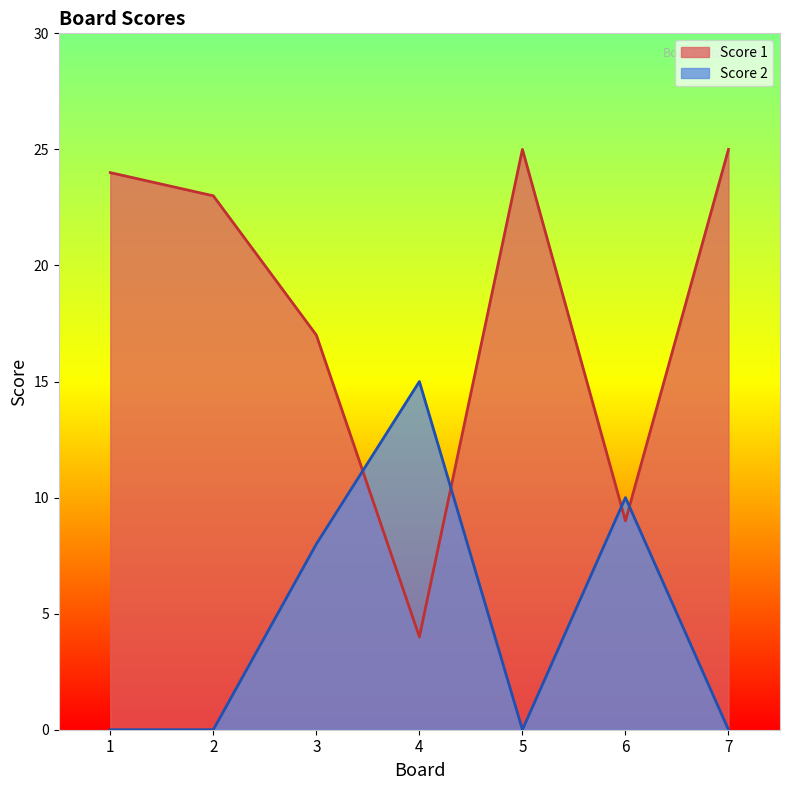

What is the difference between the Score 1 values at 1 and 7?

1